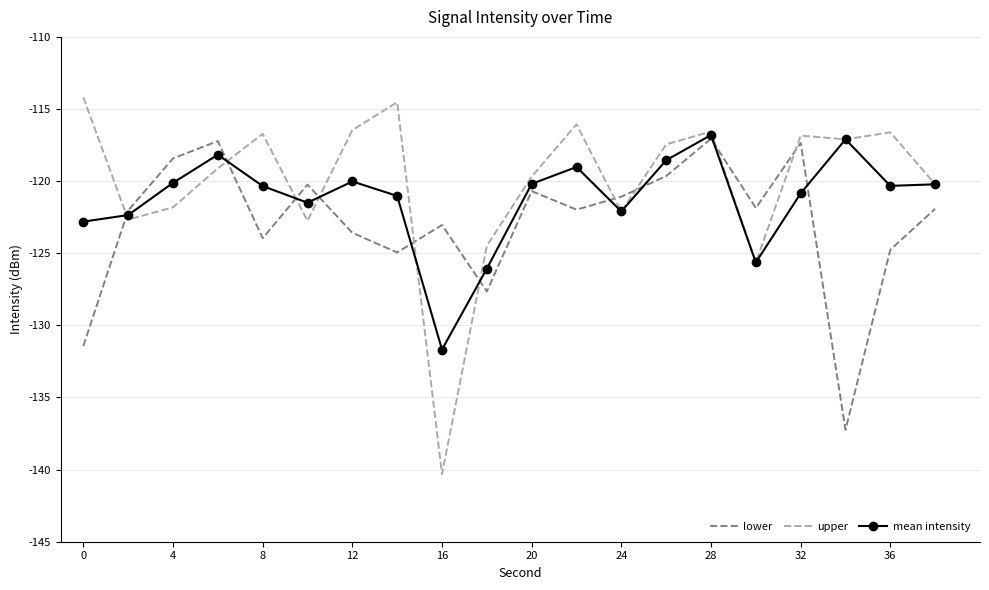

How many times do upper and lower cross each other?

10